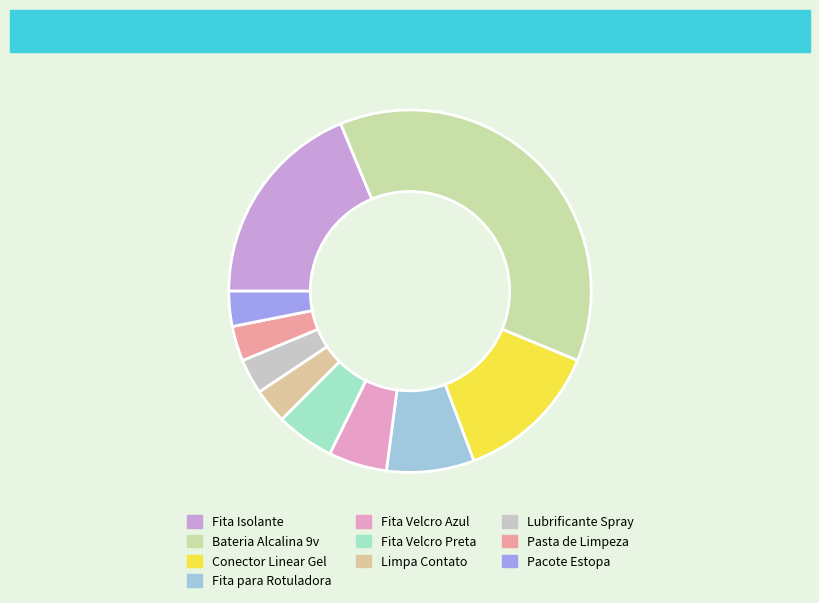

How many segments does this pie chart have?

10